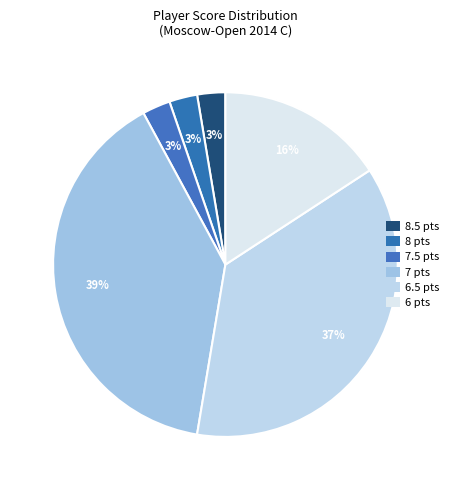

Count the number of slices in the pie.

6